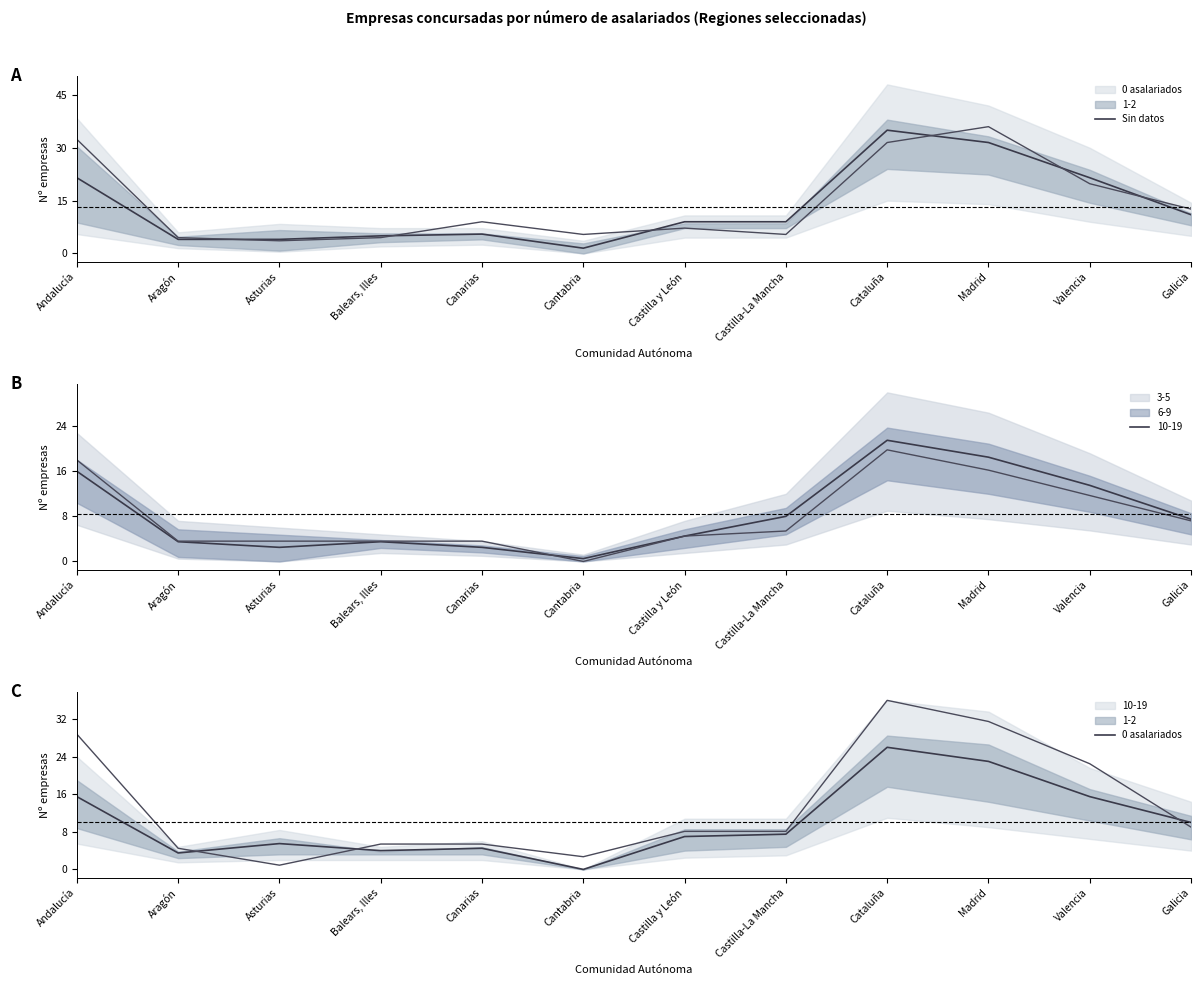

At which label is 3-5 (line2) closest to 9?

Galicia